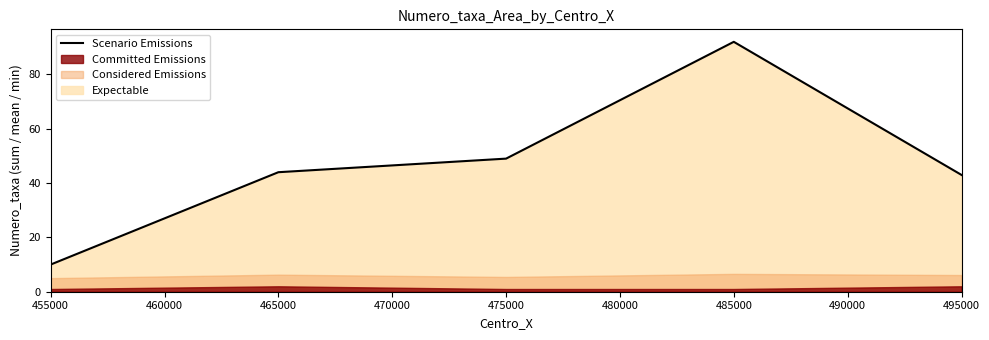

Is it true that Scenario Emissions equals 32 at 475000?

False